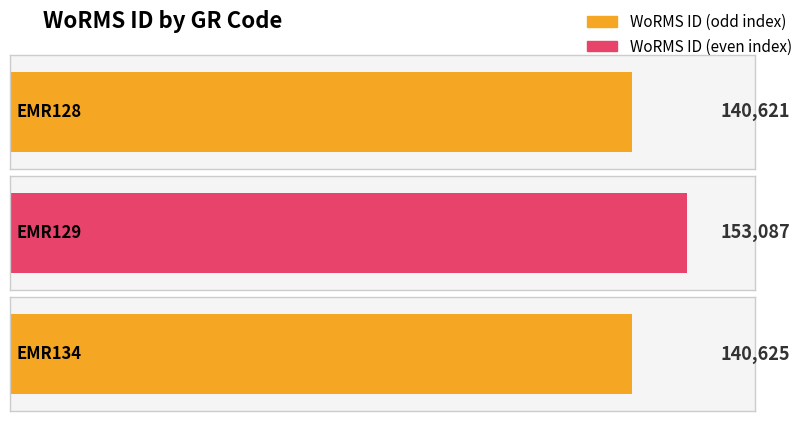

What is the maximum value shown in the chart?

153087